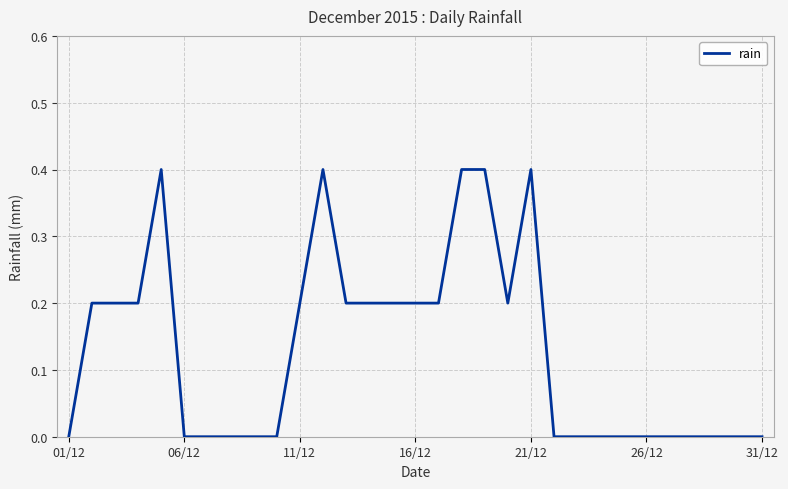

What is the difference between the maximum and minimum values?

0.4